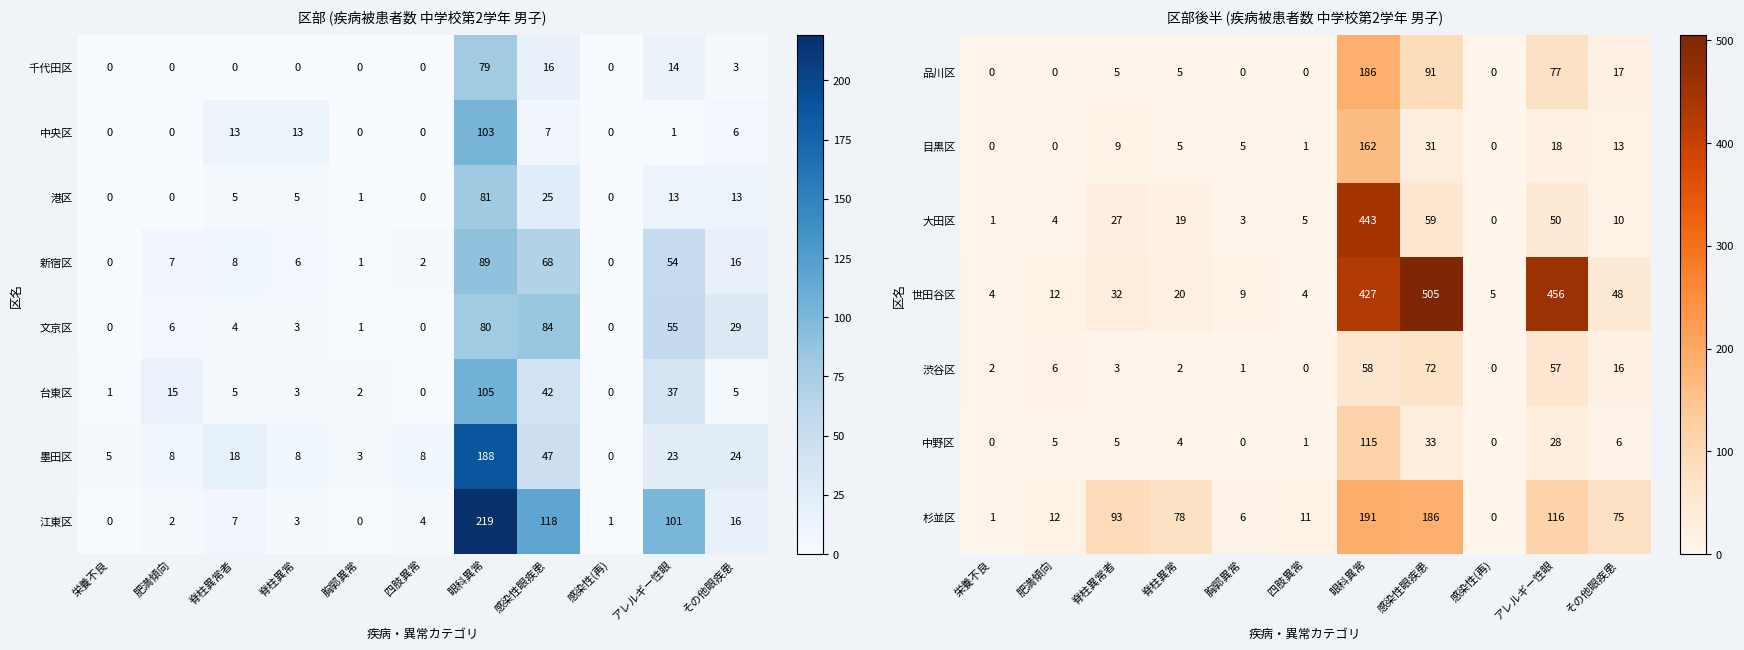

The value of 目黒区 at 感染性(再) is 0. True or false?

True